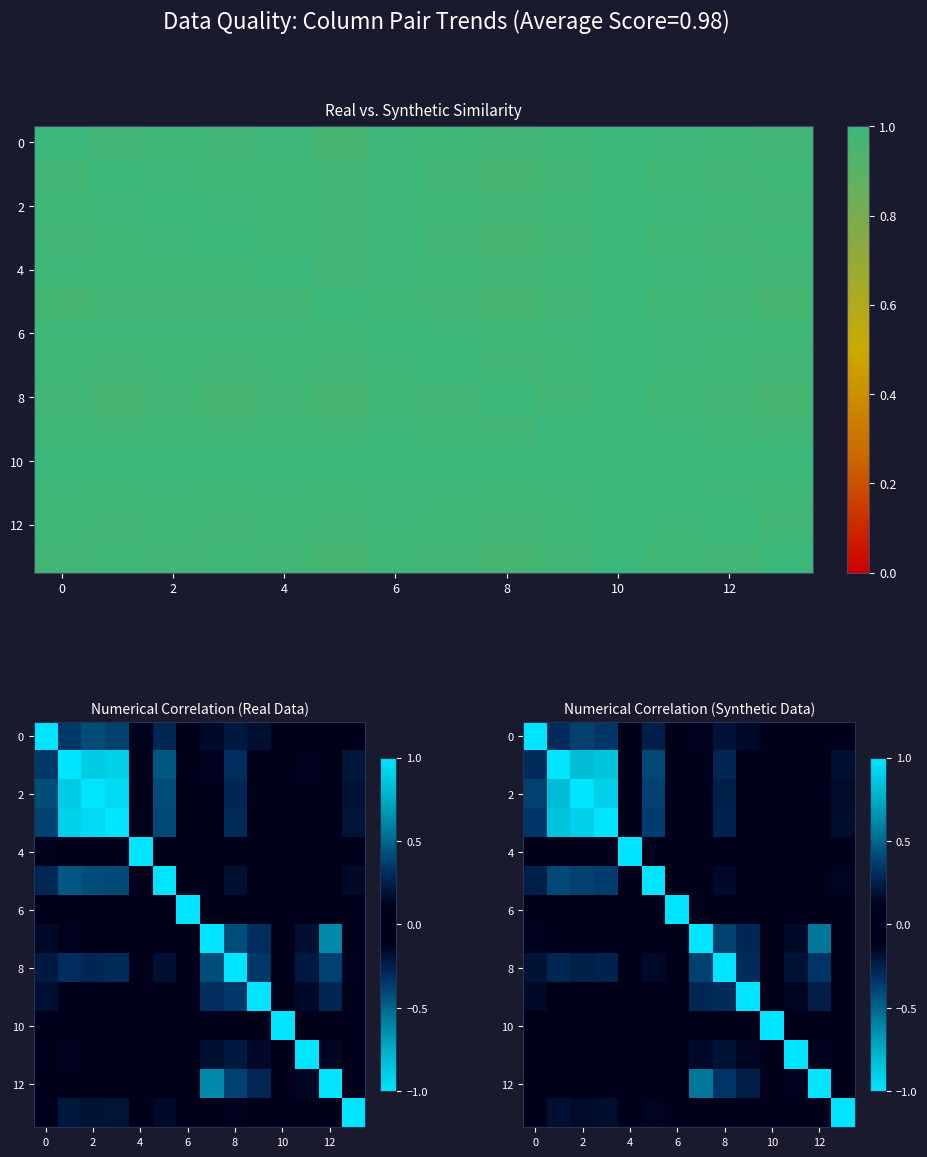

What is the difference between the highest and lowest values at 13?

1.1